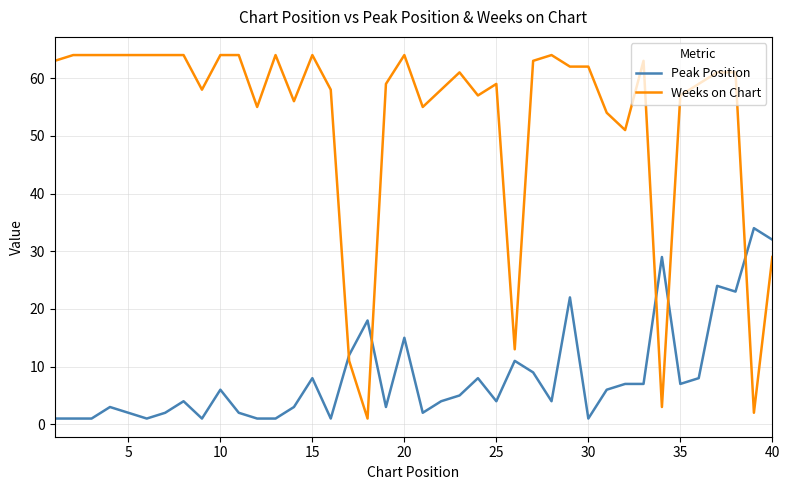

Rank the series by their maximum value, from highest to lowest.

Weeks on Chart, Peak Position